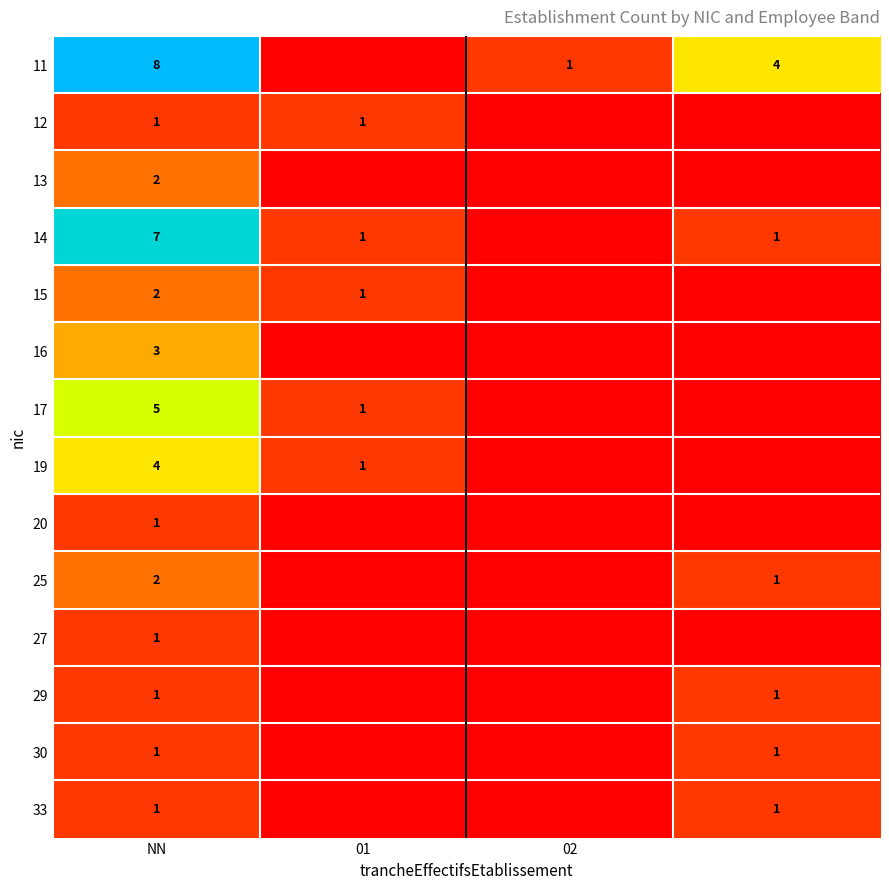

What is the total value across all series at NN?

39